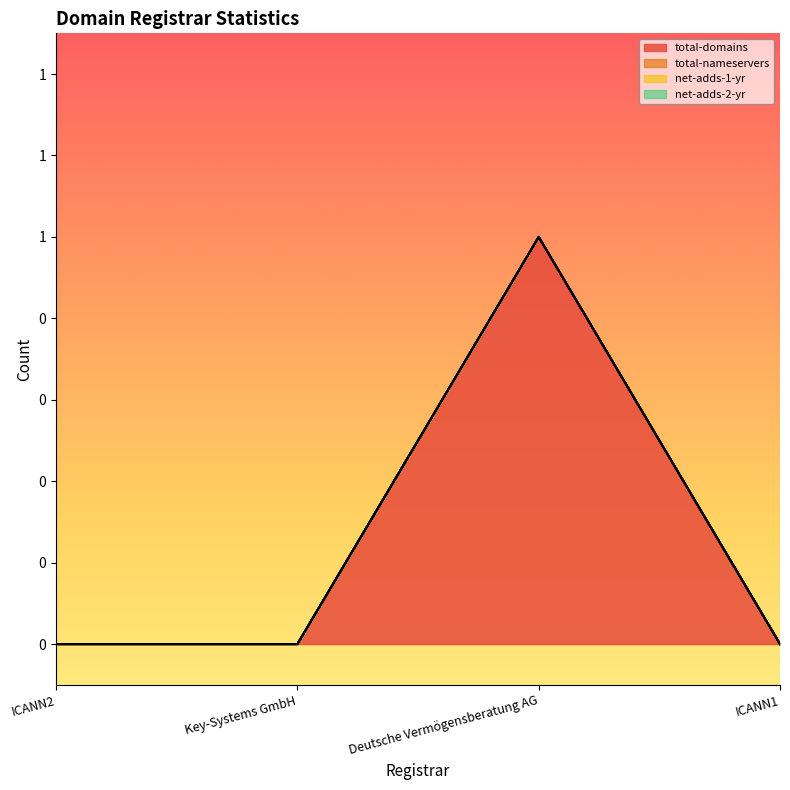

Rank the categories by net-adds-1-yr value from highest to lowest.

ICANN2, Key-Systems GmbH, Deutsche Vermögensberatung AG, ICANN1